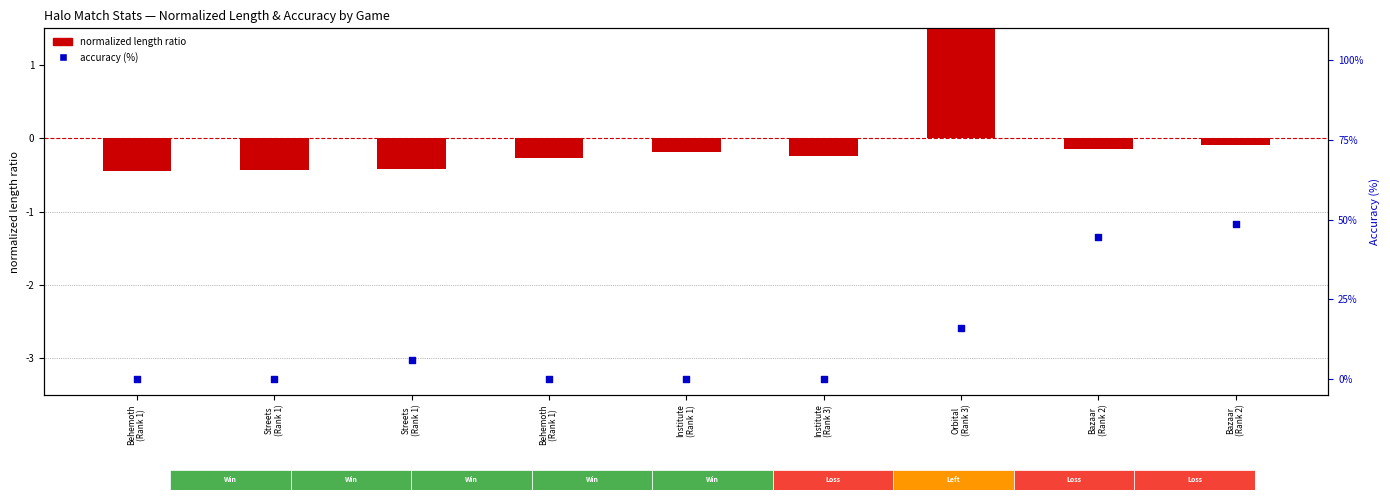

At which category is the sum across all series the highest?

Bazaar
(Rank 2)